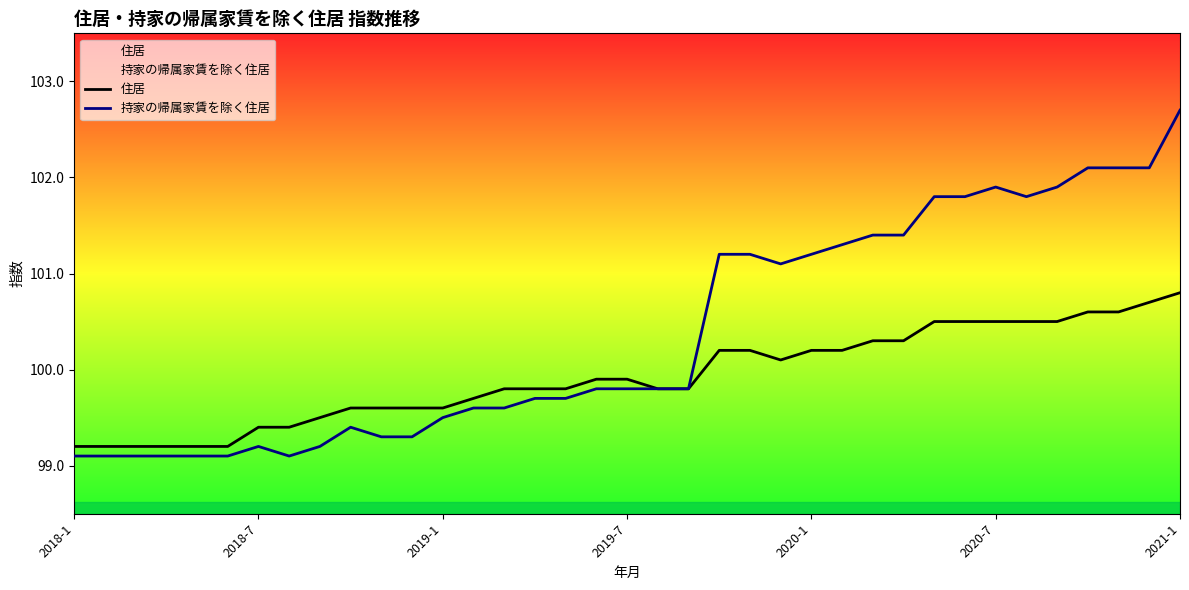

Rank the series by their average value, from highest to lowest.

持家の帰属家賃を除く住居, 住居